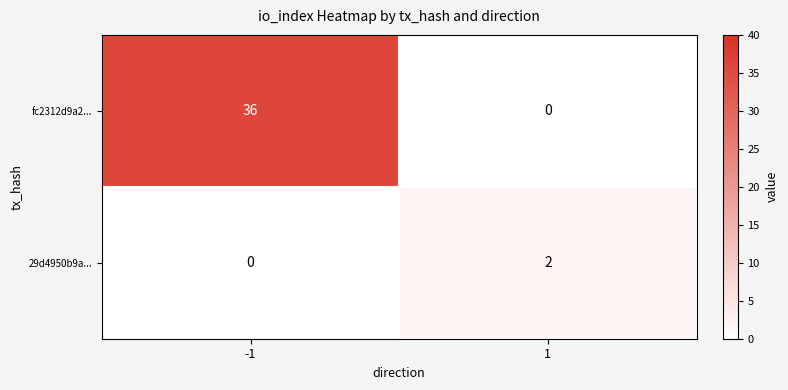

Which series has the largest total across all categories?

fc2312d9a2...